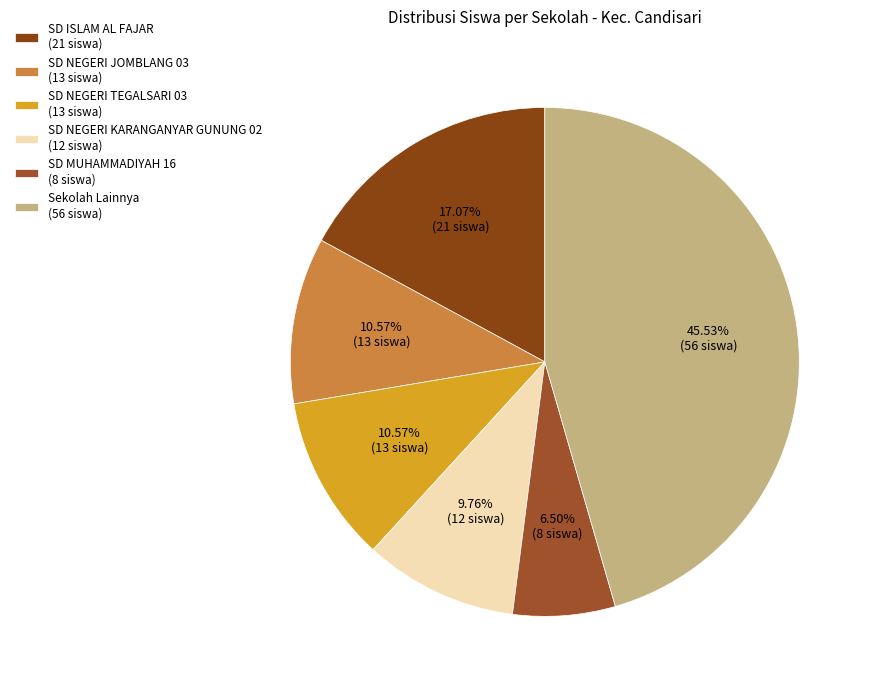

Count the number of slices in the pie.

6